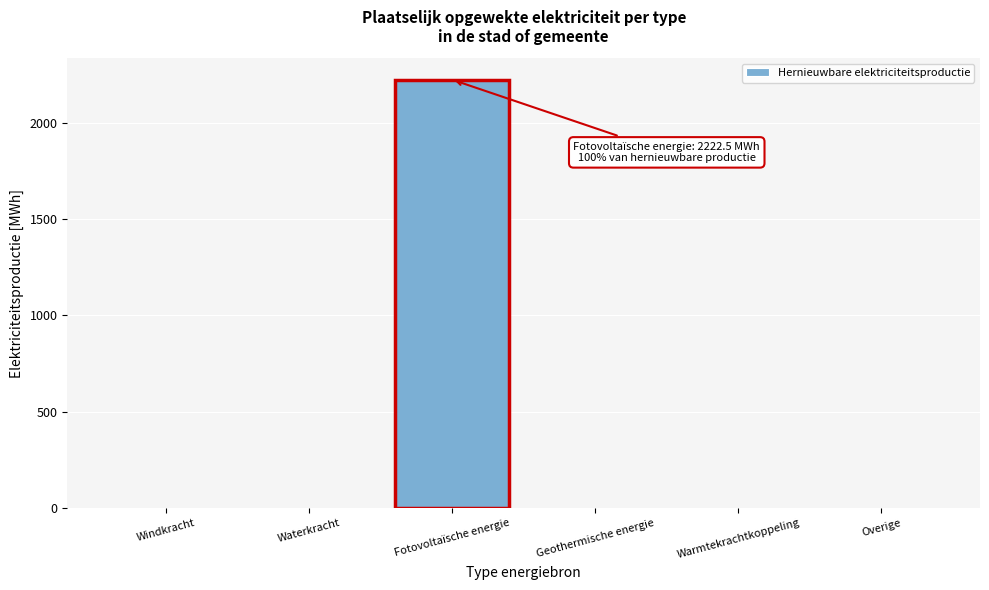

Reading right to left, what are all the values shown in this chart?

Overige=0.0	Warmtekrachtkoppeling=0.0	Geothermische energie=0.0	Fotovoltaïsche energie=2222.5	Waterkracht=0.0	Windkracht=0.0